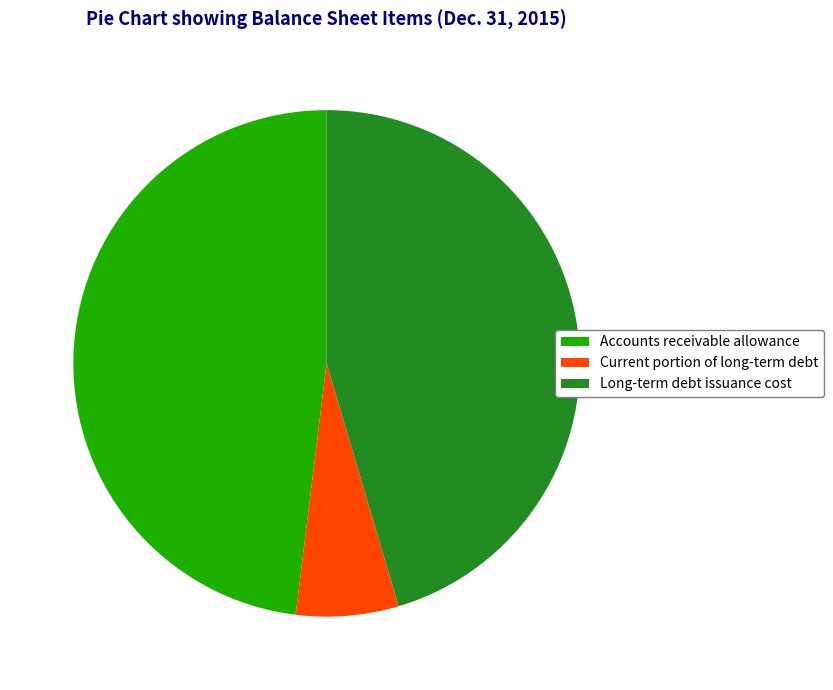

How many segments does this pie chart have?

3